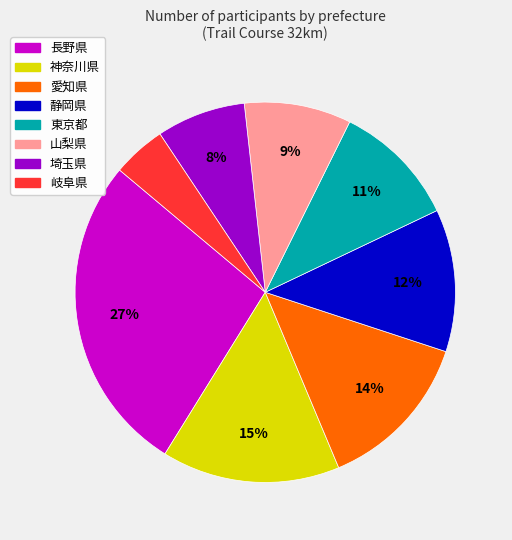

Which slice is the smallest?

岐阜県